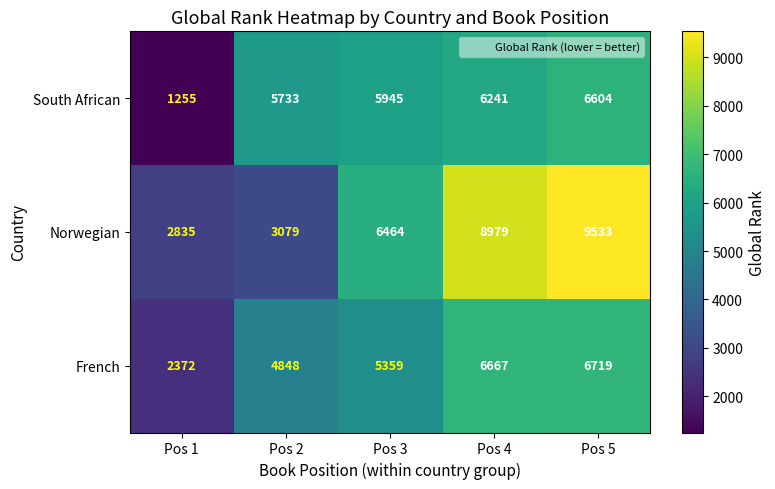

What is the sum of the Norwegian values at Pos 2 and Pos 5?

12612